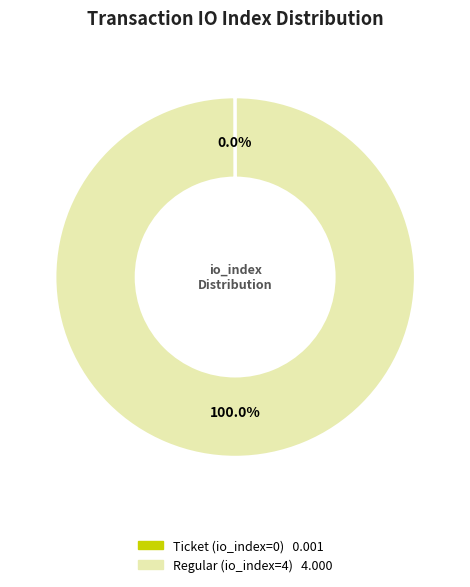

What is the majority slice?

Regular (io_index=4)